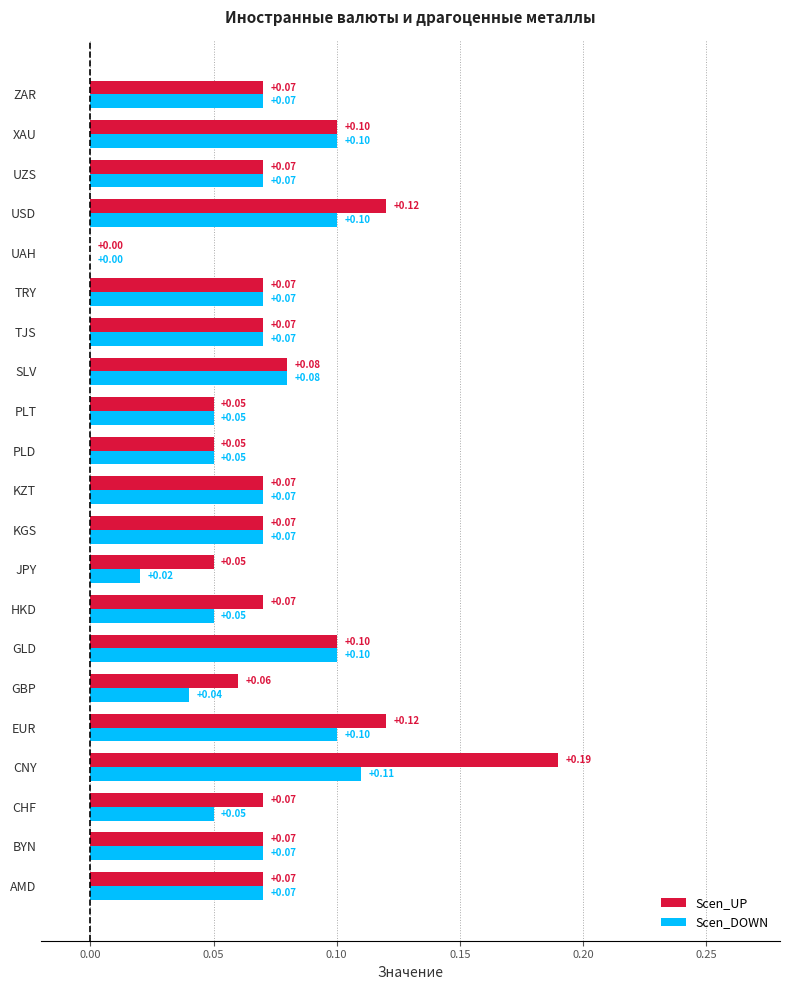

Where is Scen_UP nearest to the value 0?

UAH